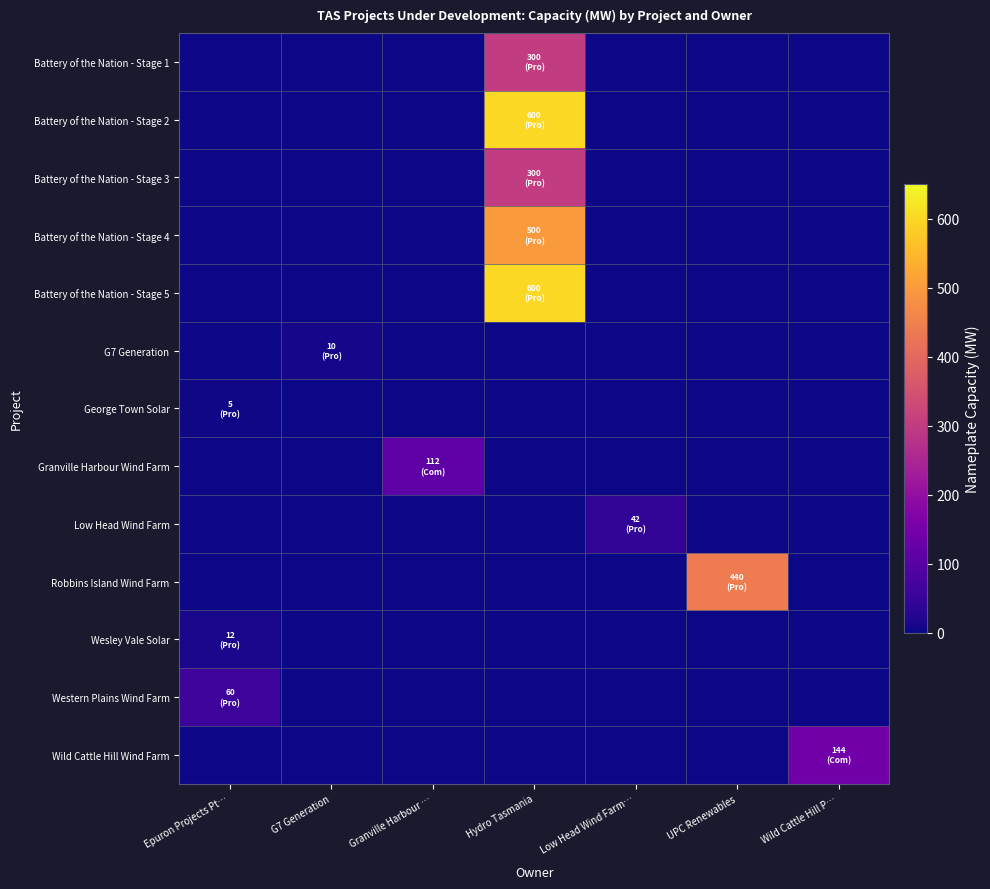

What is the difference between the highest and lowest values at UPC Renewables?

440.0